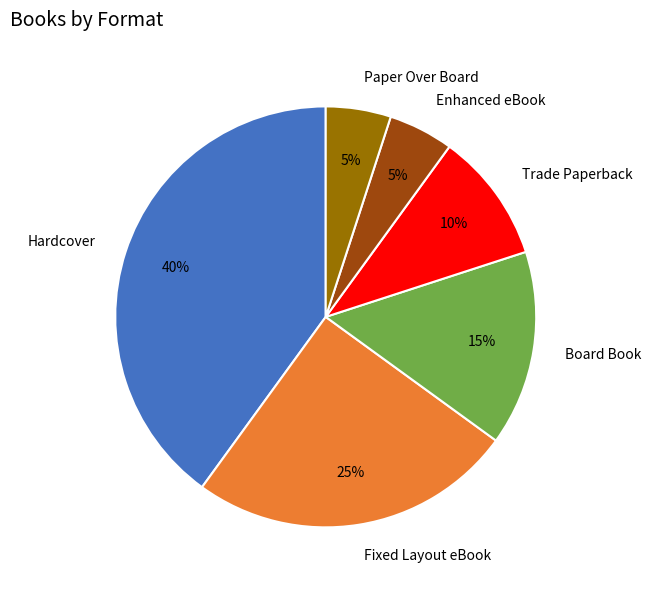

Is the sum of Fixed Layout eBook and Enhanced eBook greater than half?

No